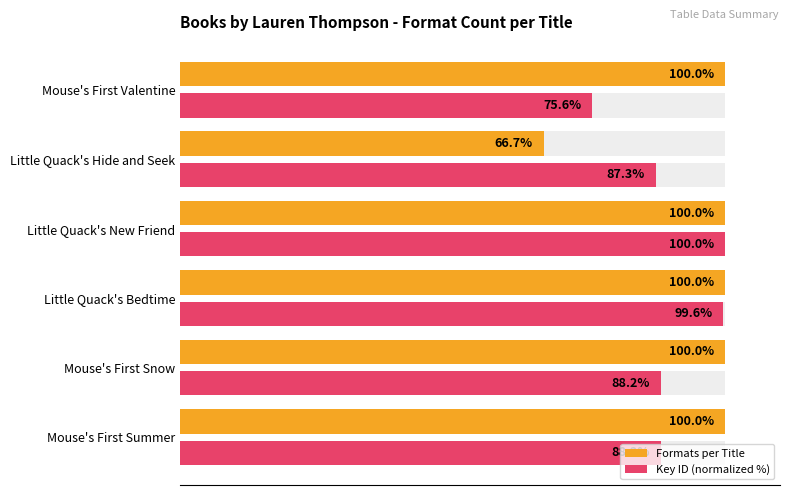

How many groups of bars are there?

6